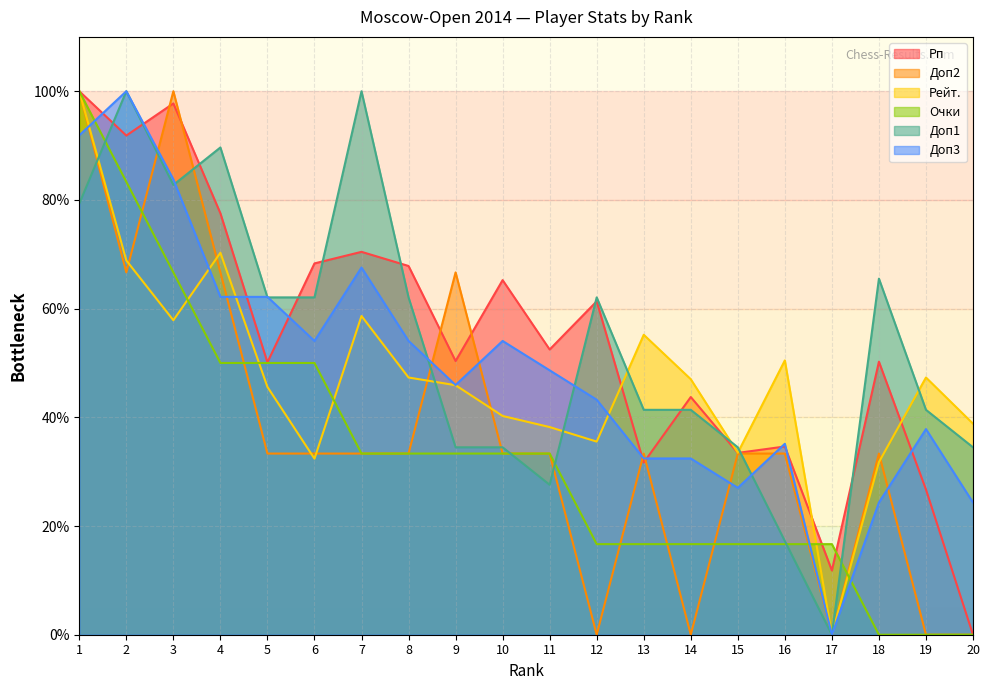

Reading right to left, list all the values displayed in this chart.

Рп: 0.0	26.7	50.2	11.8	34.6	33.5	43.7	31.7	61.3	52.5	65.2	50.4	67.8	70.4	68.3	50.1	77.5	97.8	91.8	100.0
Доп2: 0.0	0.0	33.3	0.0	33.3	33.3	0.0	33.3	0.0	33.3	33.3	66.7	33.3	33.3	33.3	33.3	66.7	100.0	66.7	100.0
Рейт.: 38.8	47.3	31.8	0.0	50.5	33.5	47.0	55.2	35.5	38.2	40.3	45.9	47.3	58.6	32.4	45.6	70.3	57.9	68.9	100.0
Очки: 0.0	0.0	0.0	16.7	16.7	16.7	16.7	16.7	16.7	33.3	33.3	33.3	33.3	33.3	50.0	50.0	50.0	66.7	83.3	100.0
Доп1: 34.5	41.4	65.5	0.0	17.2	34.5	41.4	41.4	62.1	27.6	34.5	34.5	62.1	100.0	62.1	62.1	89.7	82.8	100.0	79.3
Доп3: 24.3	37.8	24.3	0.0	35.1	27.0	32.4	32.4	43.2	48.6	54.1	45.9	54.1	67.6	54.1	62.2	62.2	83.8	100.0	91.9